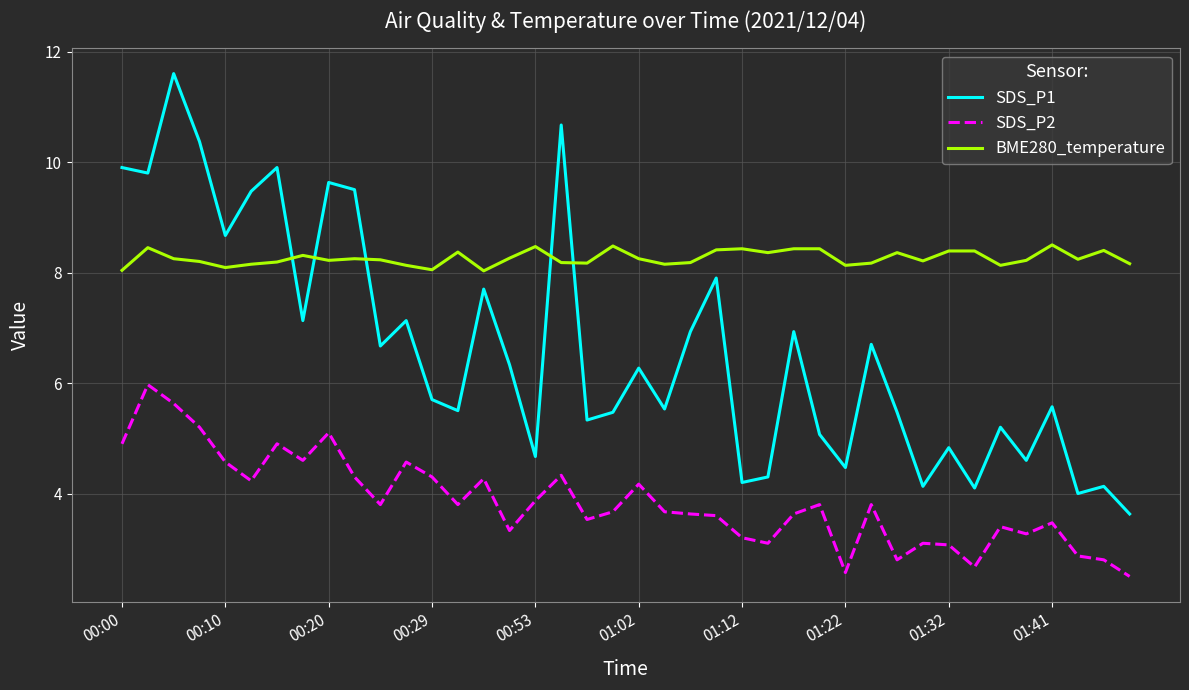

In BME280_temperature, how many points are lower than both neighbors (excluding endpoints)?

11